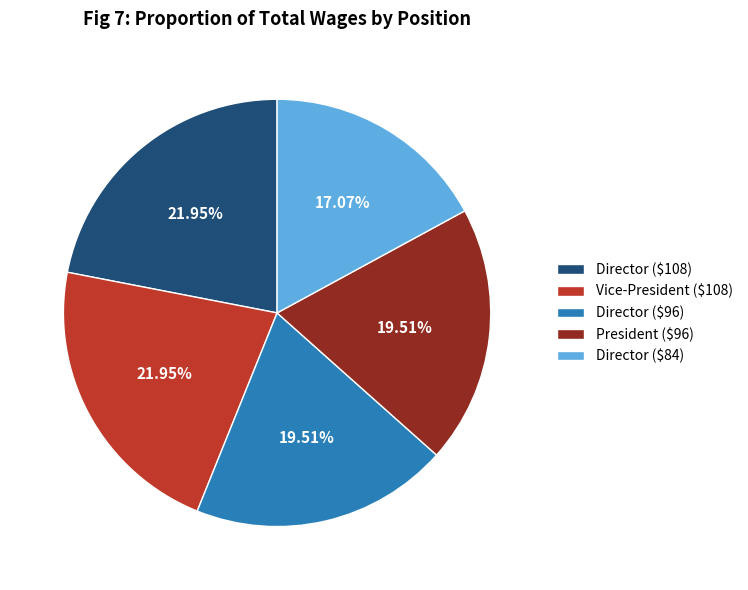

How many slices are in this pie chart?

5